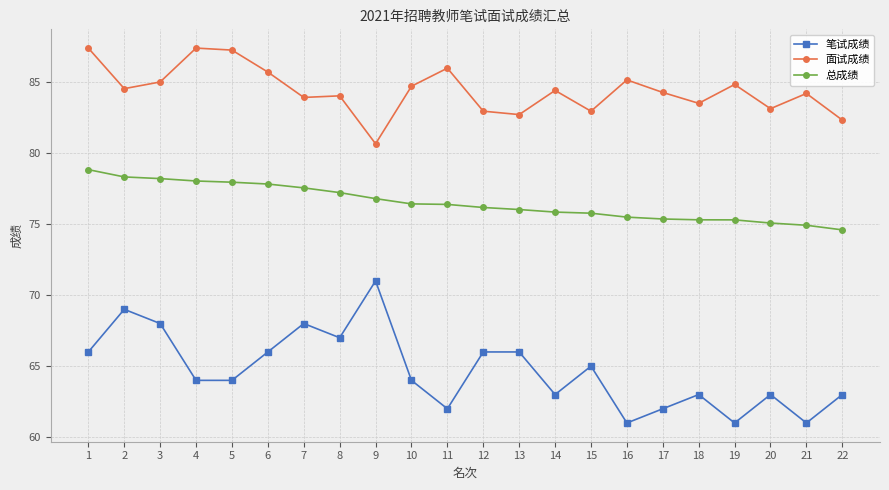

What is the highest value of the 笔试成绩 series?

71.0